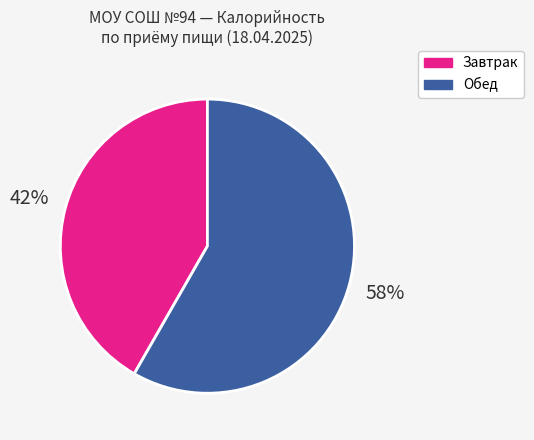

Is there a majority slice in this chart?

Yes